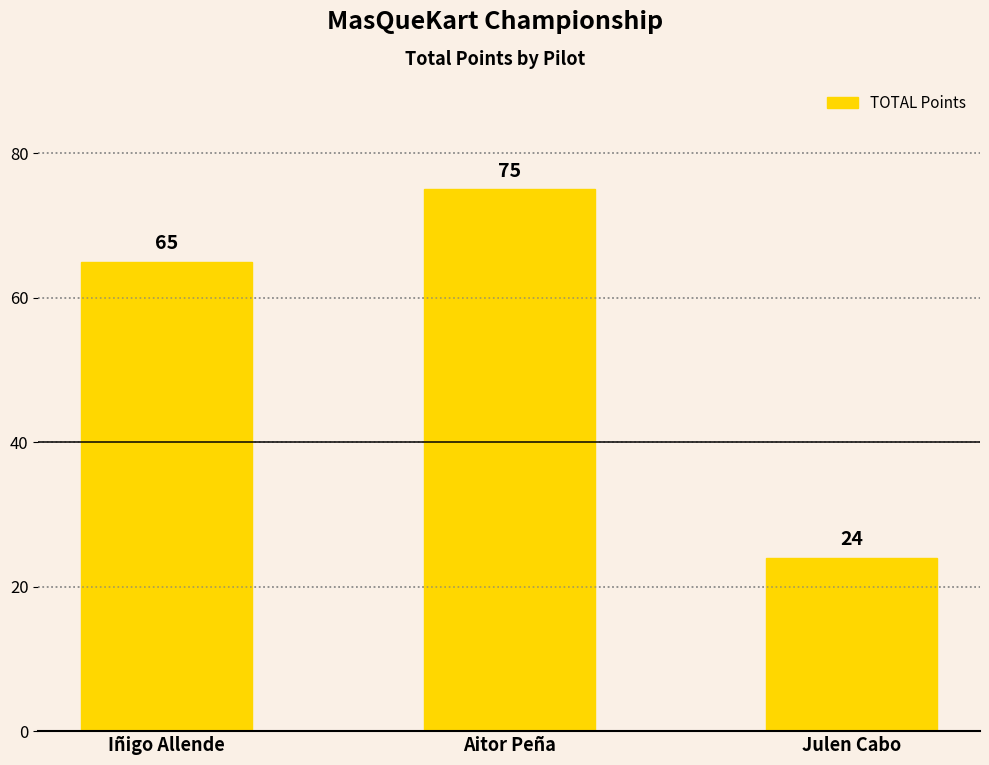

What is the label of the 2nd bar from the left?

Aitor Peña